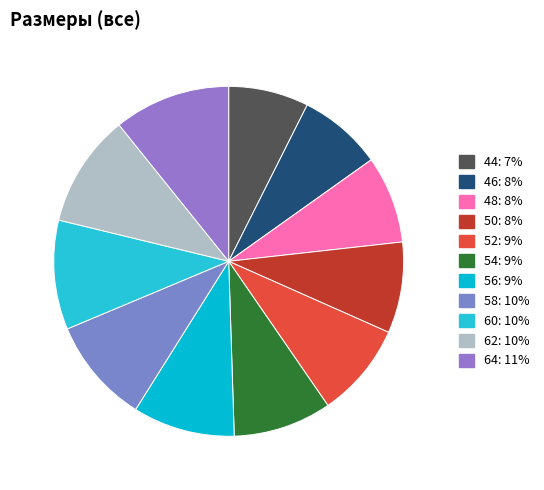

Does 54 account for over 50% of the chart?

No